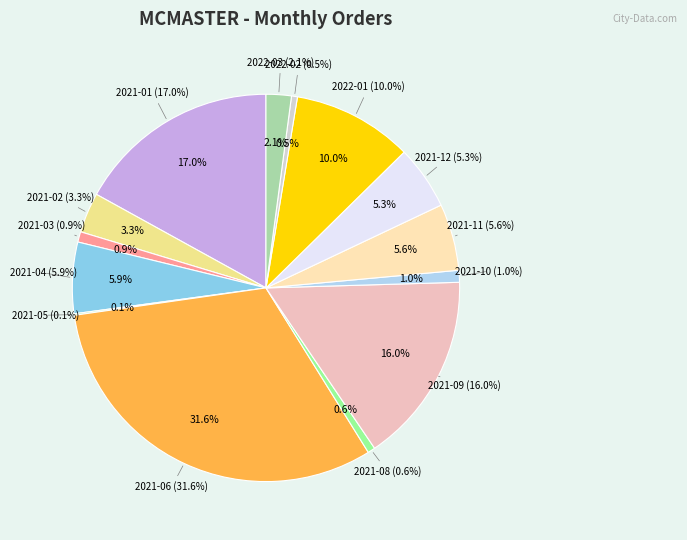

What percentage is NOT represented by 2022-03?

97.9%